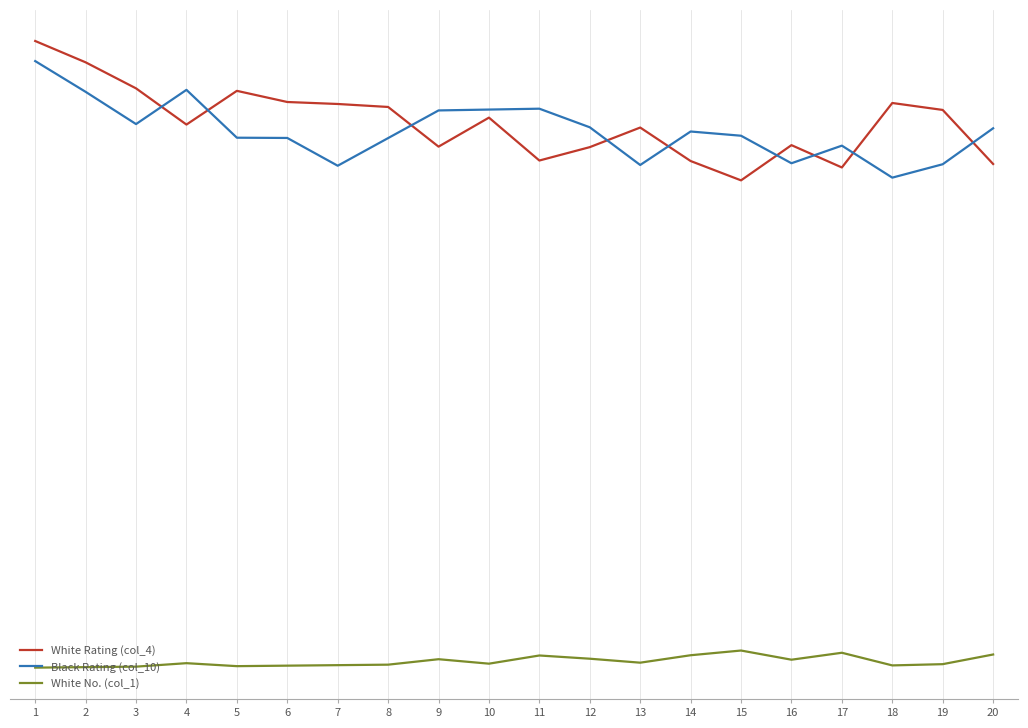

How many data points in White No. (col_1) are less than 19?

10